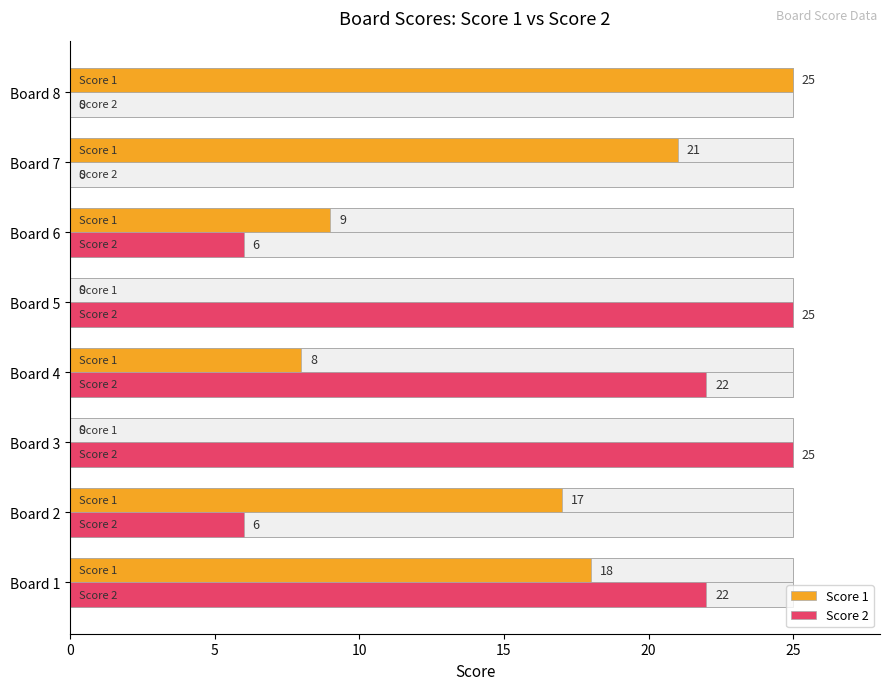

What position from the right is 10?

6